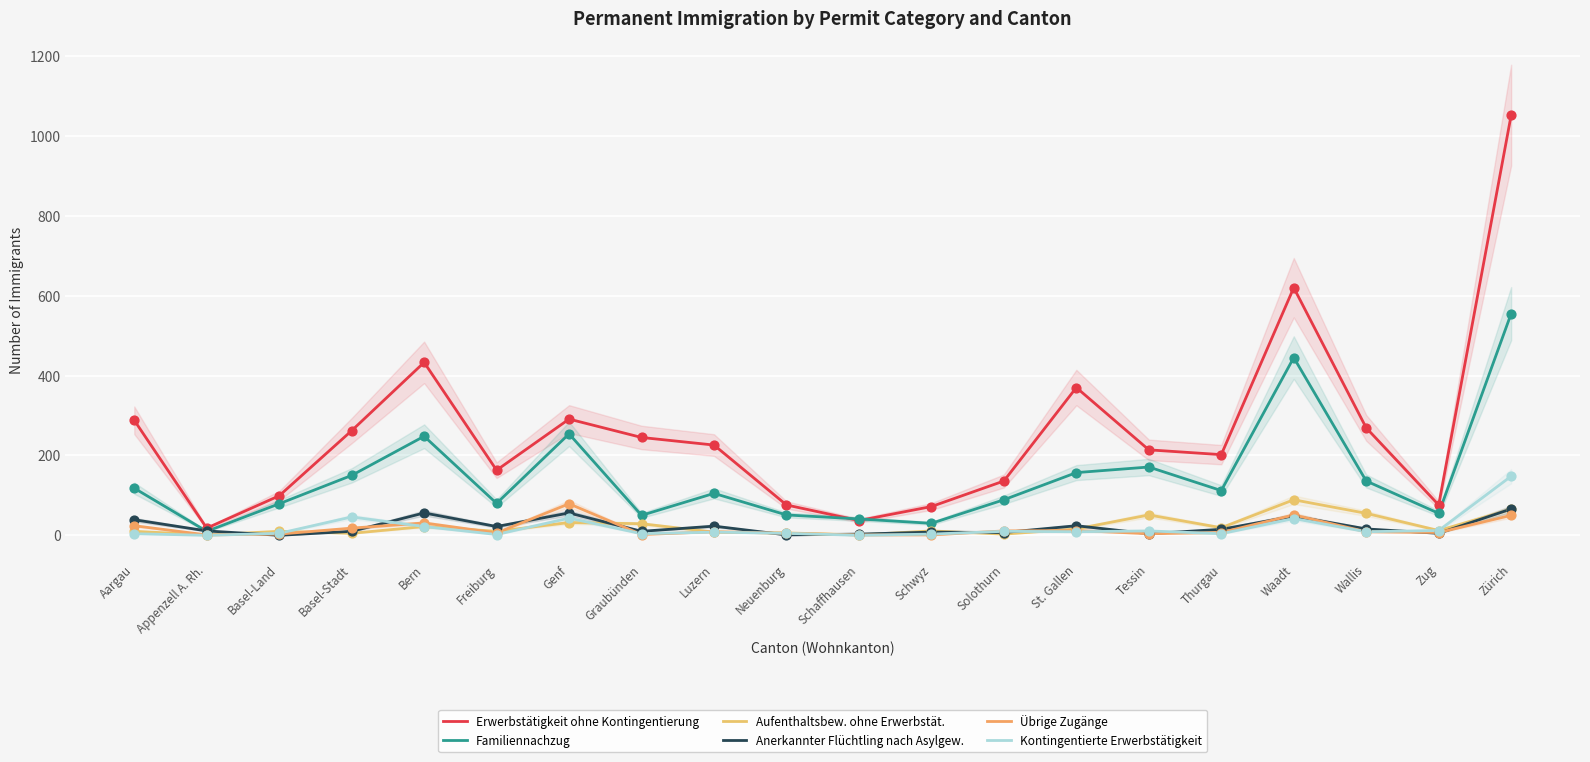

Which series reaches the minimum Y coordinate?

Anerkannter Flüchtling nach Asylgew.